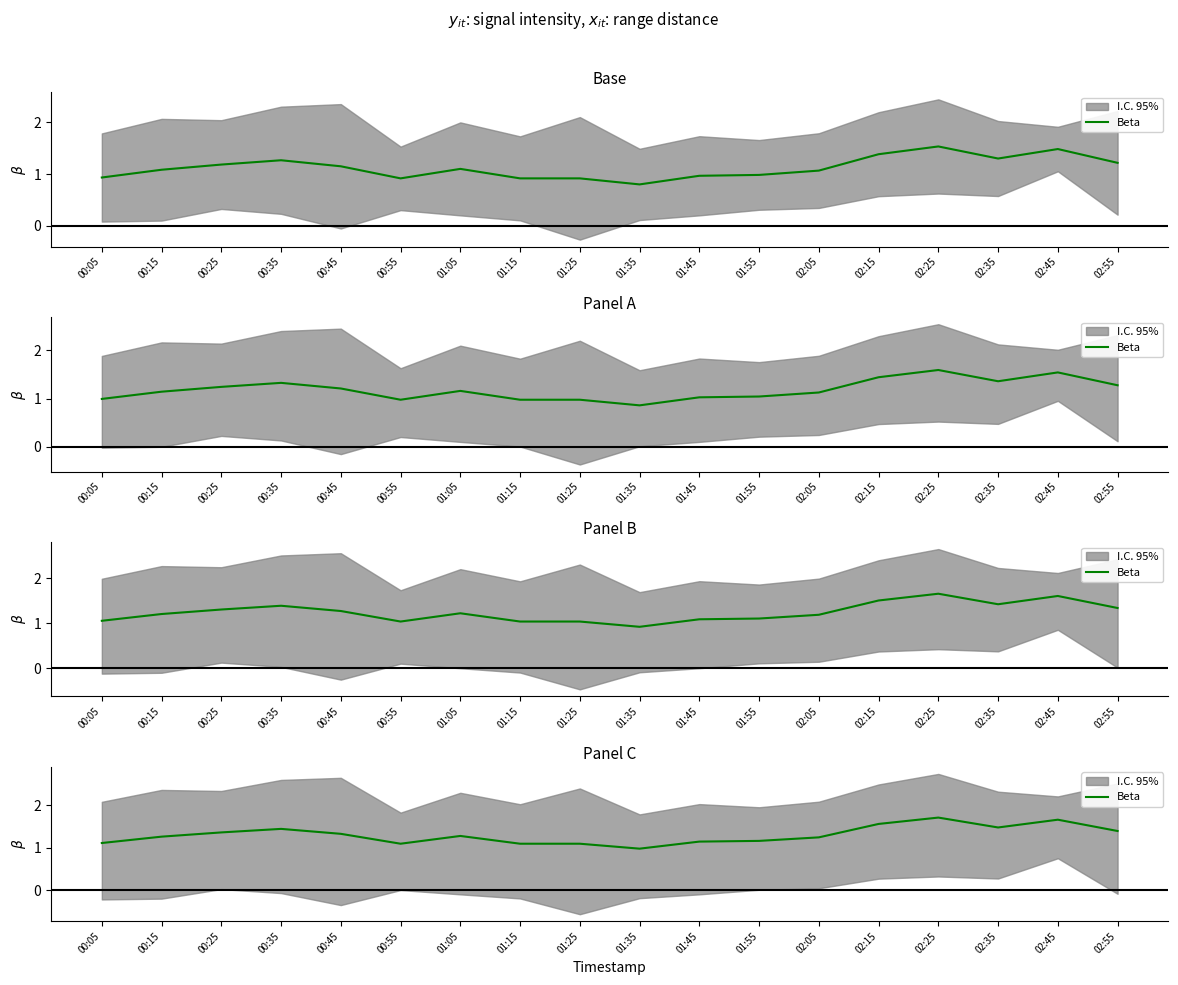

True or false: the data shows 1.4 at 00:25.

True